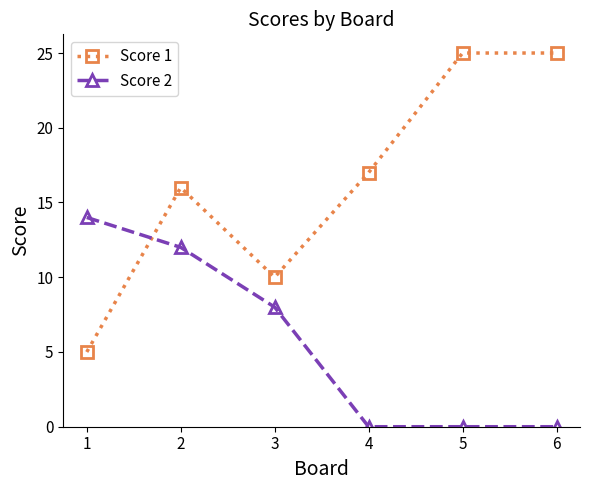

What is the difference between the highest and lowest values at 1?

9